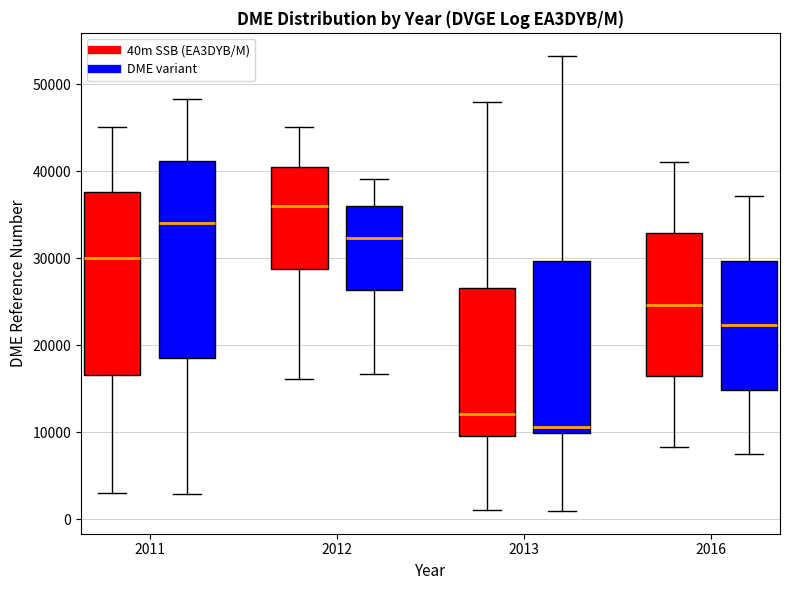

Comparing the boxes themselves (not the whiskers), which one is the tallest?

2011 (DME variant)